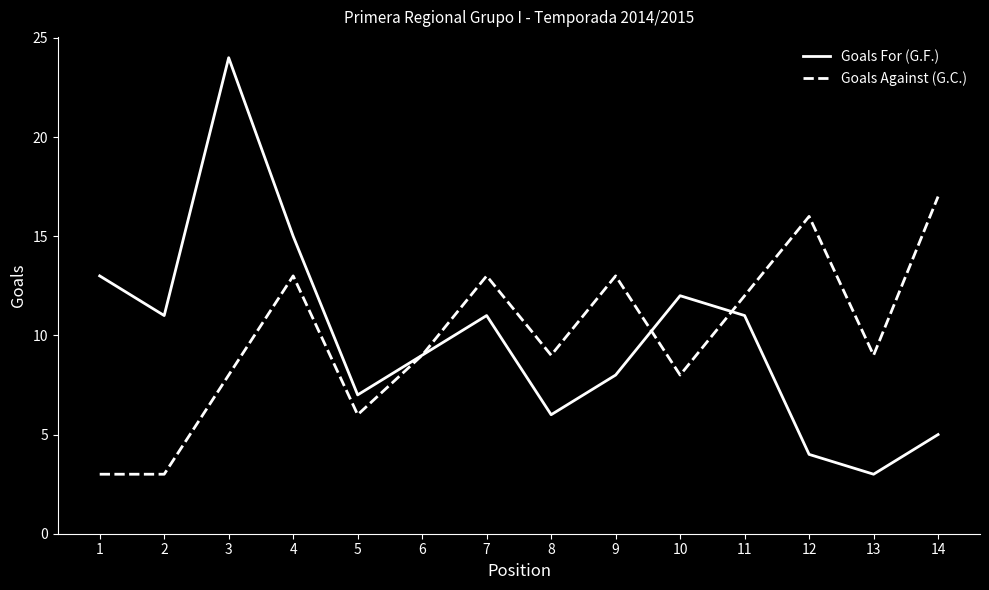

What are all the series names shown in the legend?

Goals For (G.F.), Goals Against (G.C.)